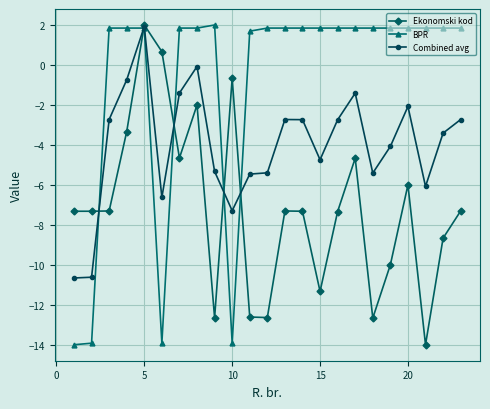

List the series in order of their overall mean, highest first.

BPR, Combined avg, Ekonomski kod